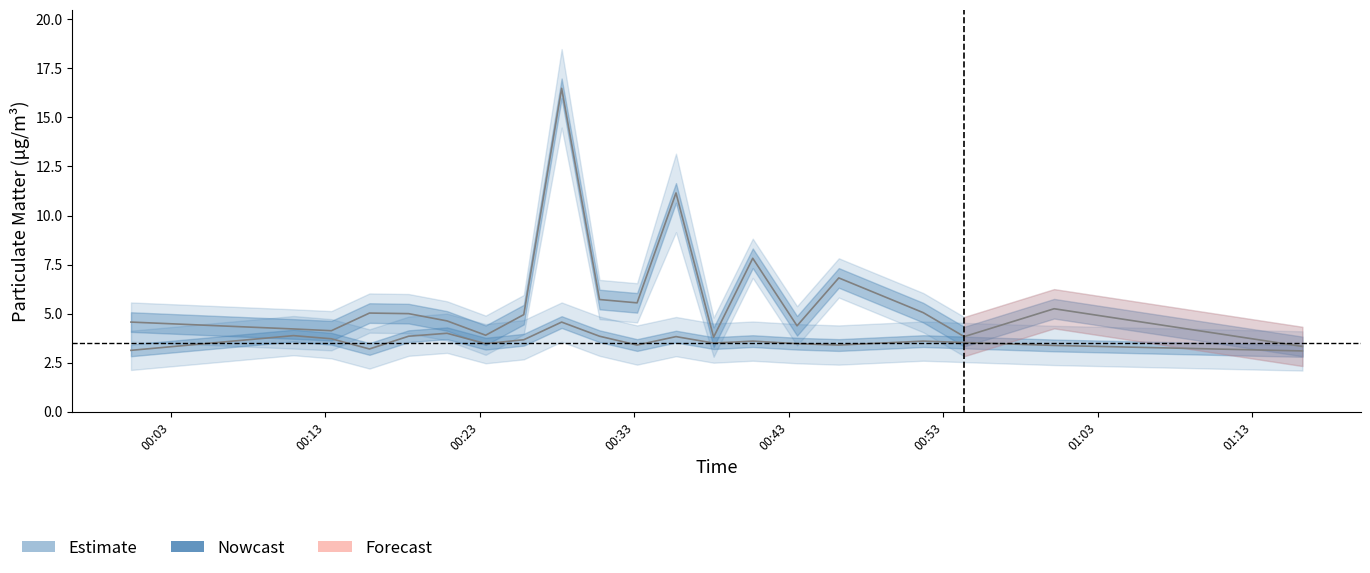

Reading left to right, what are all the values shown in this chart?

P1: 4.6	4.2	4.1	5.0	5.0	4.6	3.9	5.0	16.5	5.7	5.5	11.2	3.8	7.8	4.4	6.8	5.0	3.8	5.2	3.3
P2: 3.1	3.9	3.7	3.2	3.9	4.0	3.5	3.7	4.6	3.9	3.4	3.8	3.5	3.6	3.5	3.4	3.6	3.5	3.4	3.1
P1_upper: 5.6	5.2	5.1	6.0	6.0	5.6	4.9	6.0	18.5	6.7	6.5	13.2	4.8	8.8	5.4	7.8	6.0	4.8	6.2	4.3
P1_lower: 3.6	3.2	3.1	4.0	4.0	3.6	2.9	4.0	14.5	4.7	4.5	9.2	2.8	6.8	3.4	5.8	4.0	2.8	4.2	2.3
P2_upper: 4.1	4.9	4.7	4.2	4.8	5.0	4.5	4.7	5.6	4.8	4.4	4.8	4.5	4.6	4.5	4.4	4.6	4.5	4.4	4.1
P2_lower: 2.1	2.9	2.7	2.2	2.9	3.0	2.5	2.7	3.6	2.9	2.4	2.8	2.5	2.6	2.5	2.4	2.6	2.5	2.4	2.1